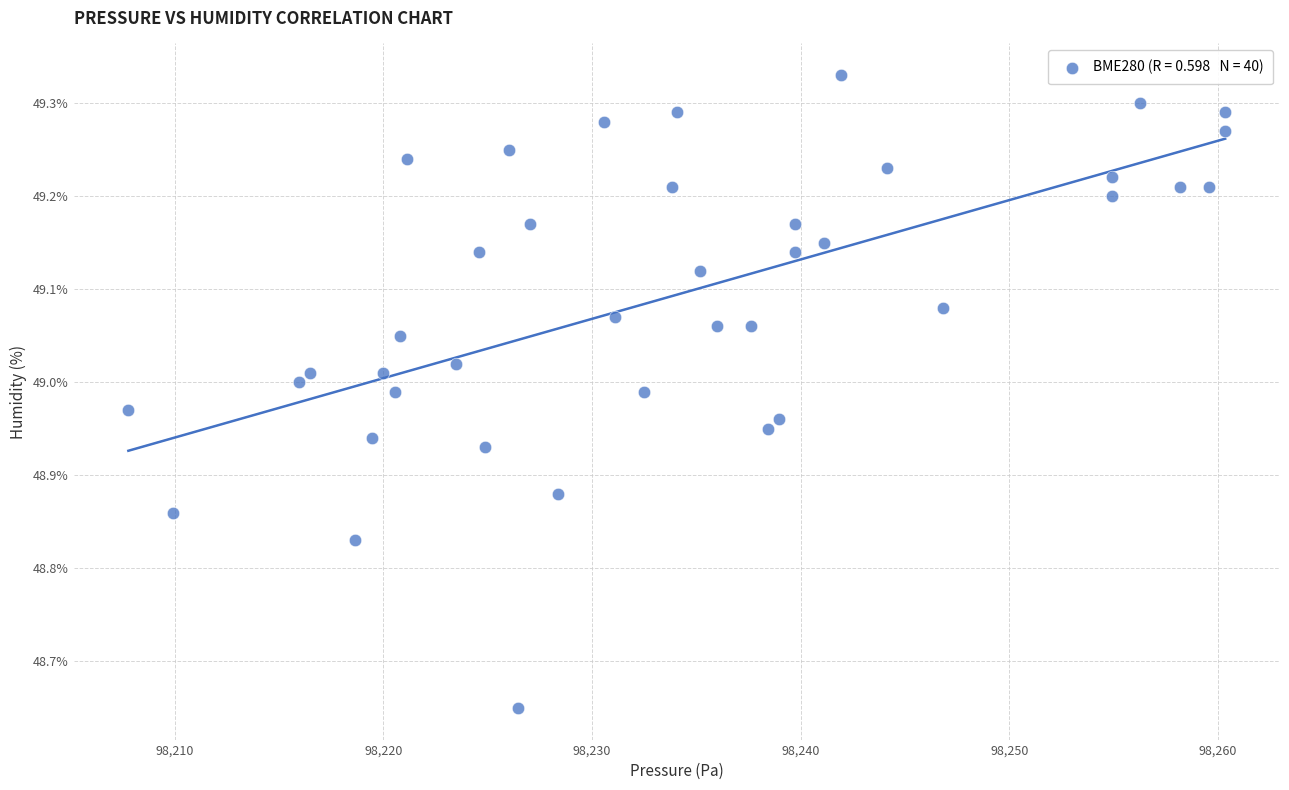

What is the range of X values (max minus min)?

52.6